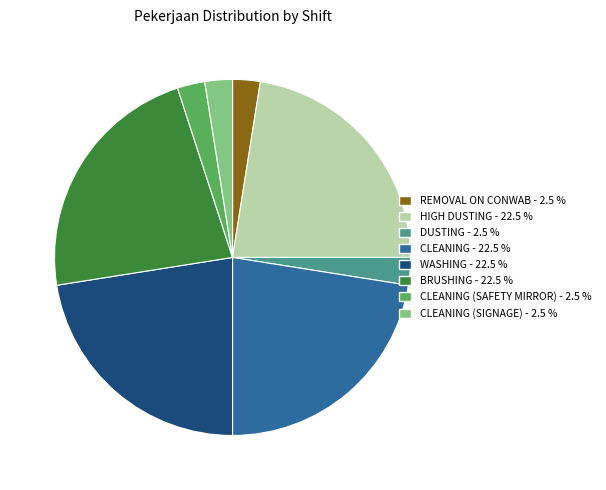

Is there a majority slice in this chart?

No